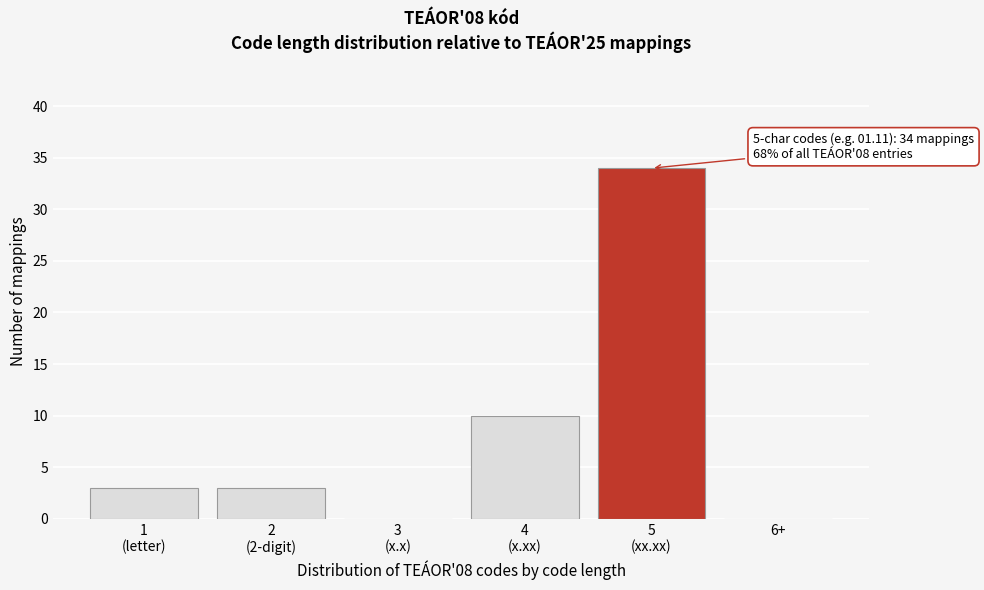

What is the greatest value displayed?

34